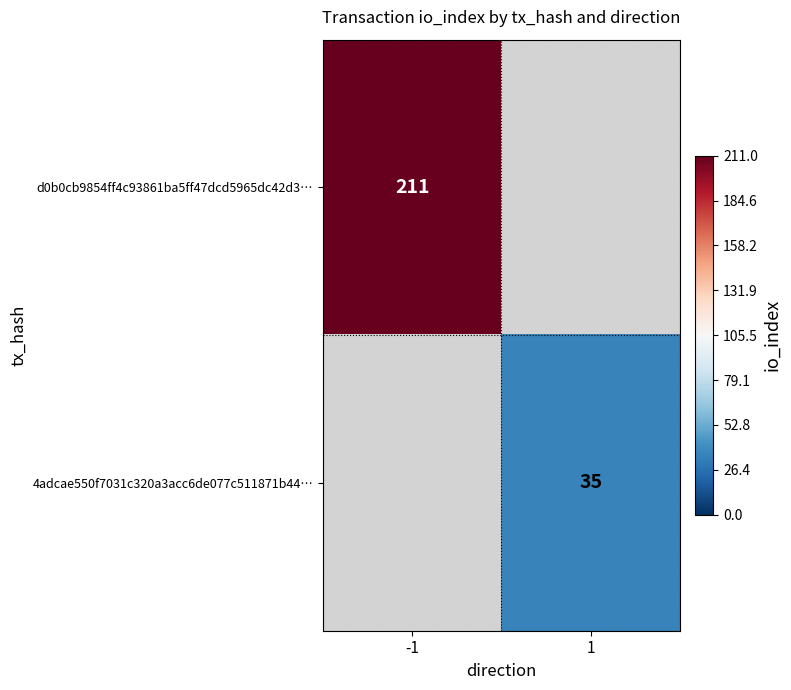

Is it true that 4adcae550f7031c320a3acc6de077c511871b44… equals 35 at 1?

True